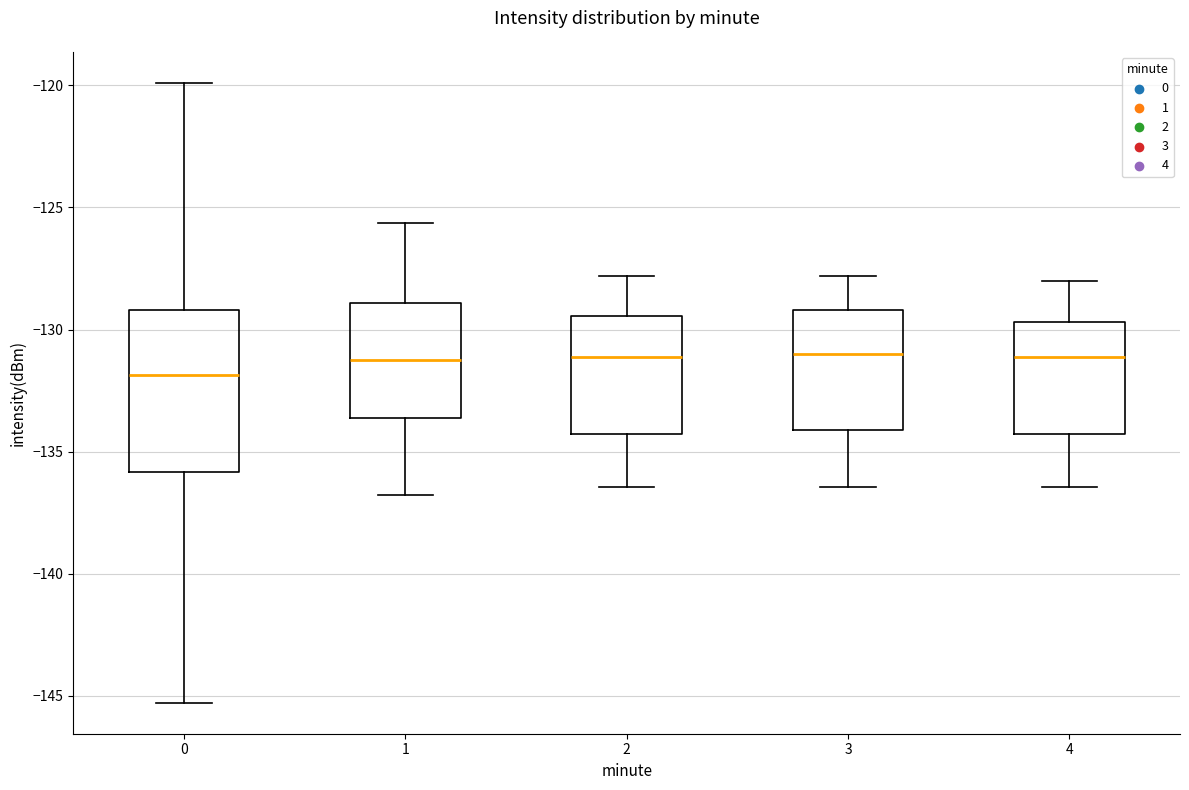

Which box is the tallest, from its lower edge to its upper edge?

0